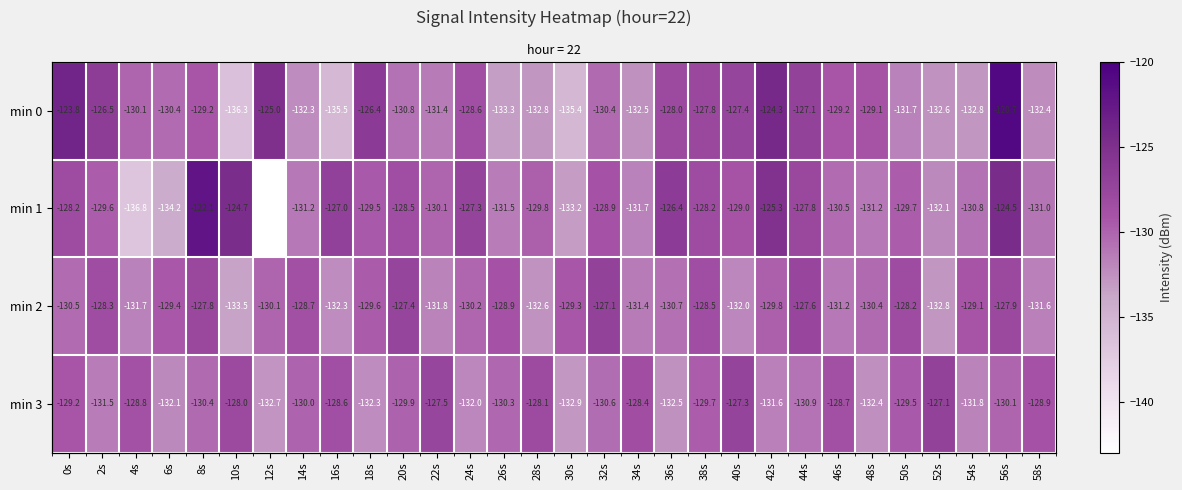

At which category is the sum across all series the highest?

56s